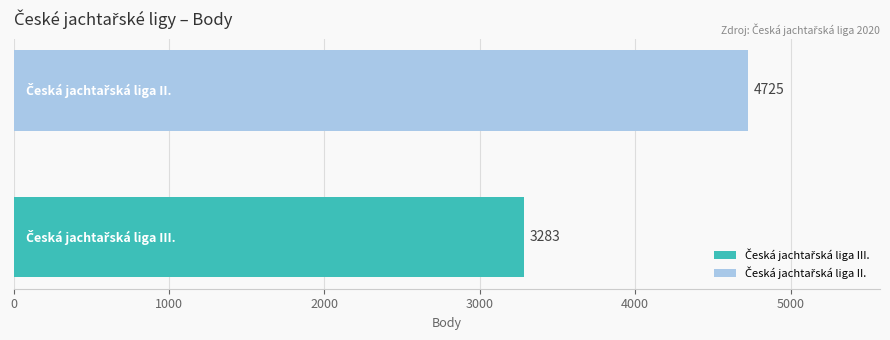

What is the greatest value displayed?

4725